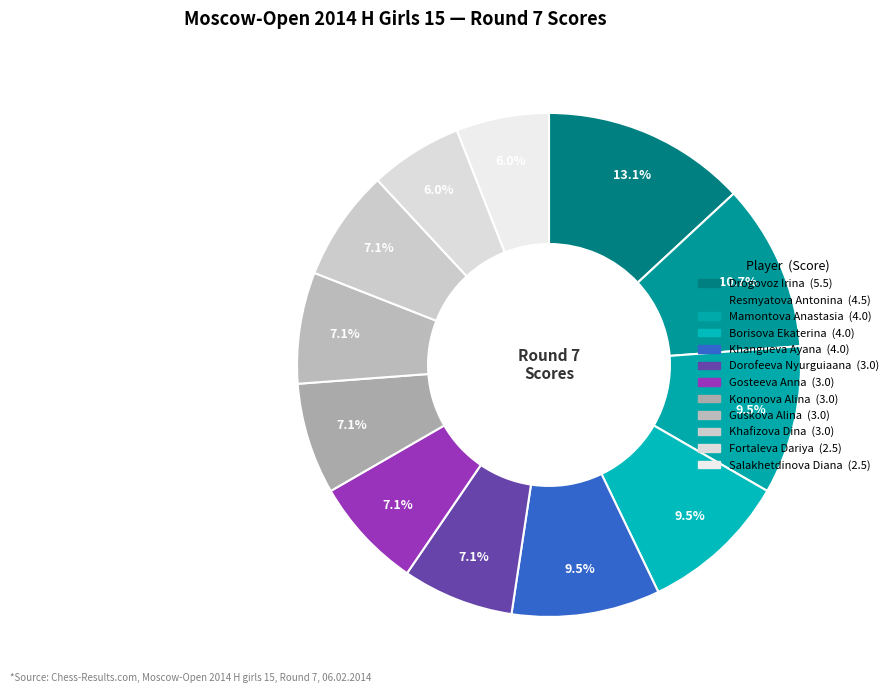

How many slices are in this pie chart?

12